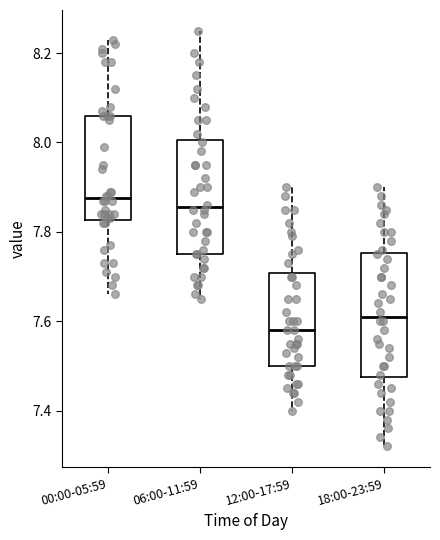

Where does the upper whisker of the box for 18:00-23:59 end on the y-axis? The values are not printed on the chart, so give them approximately, as read against the axis.

7.90